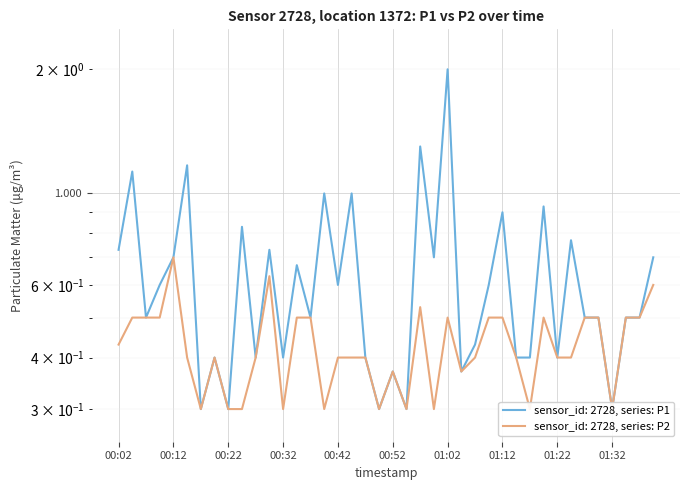

True or false: P1 and P2 intersect in this chart.

False